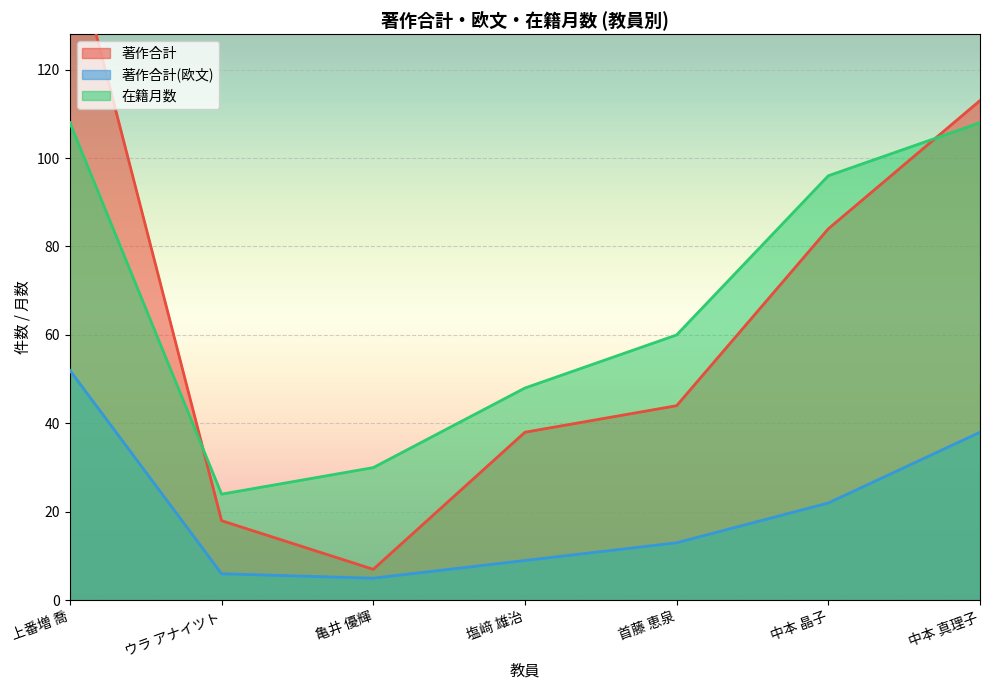

What is the maximum value for 著作合計(欧文)?

52